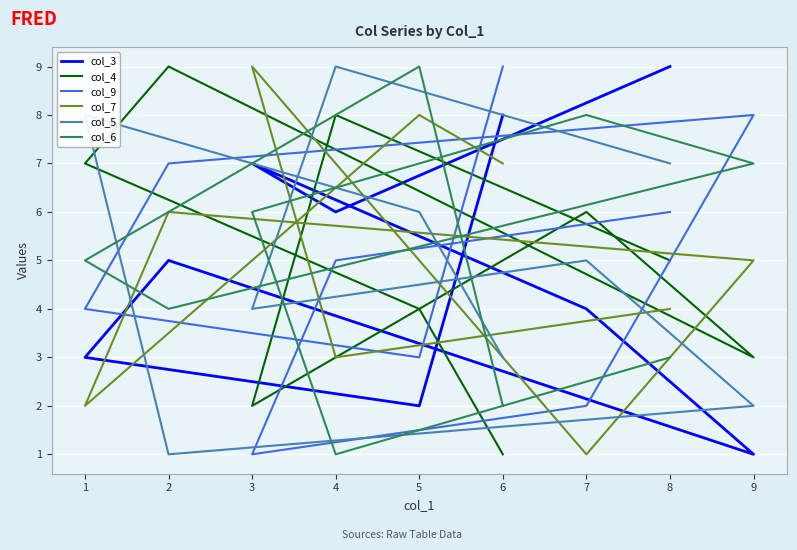

True or false: col_3 and col_7 cross at least once.

True